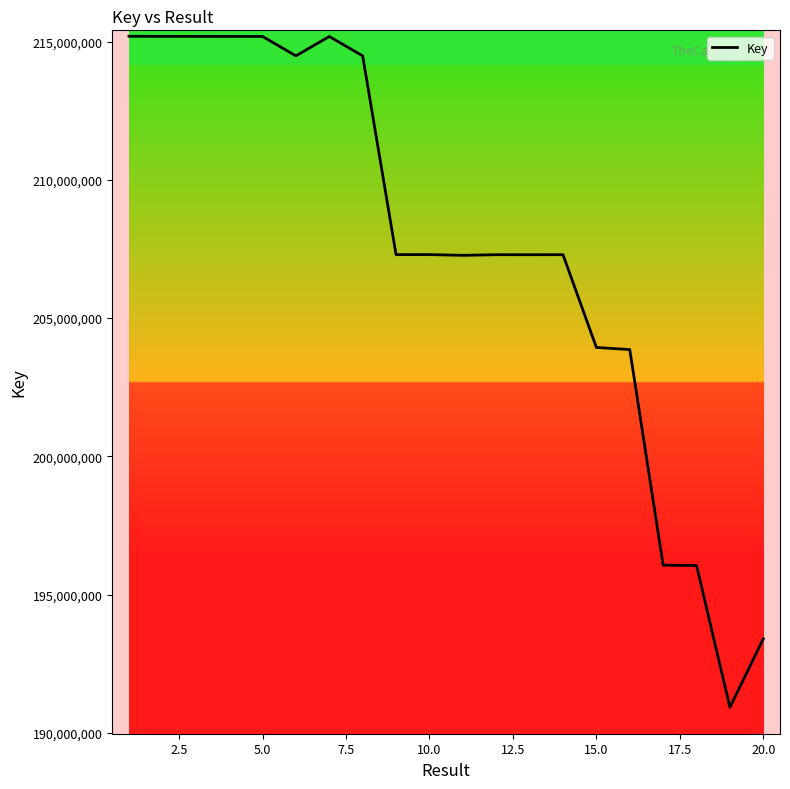

What is the difference between the maximum and minimum values?

24269468